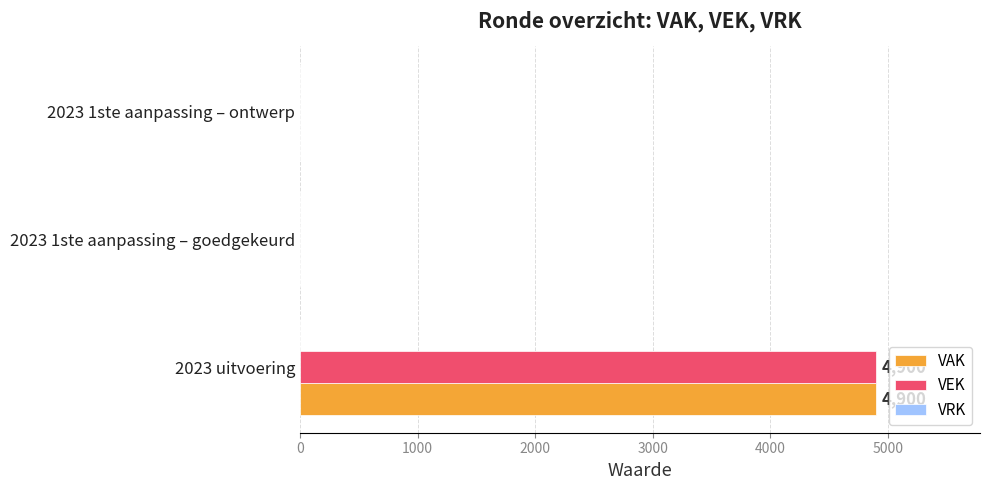

Is the value of VAK at 2023 1ste aanpassing – ontwerp greater than the value of VEK at 2023 uitvoering?

No